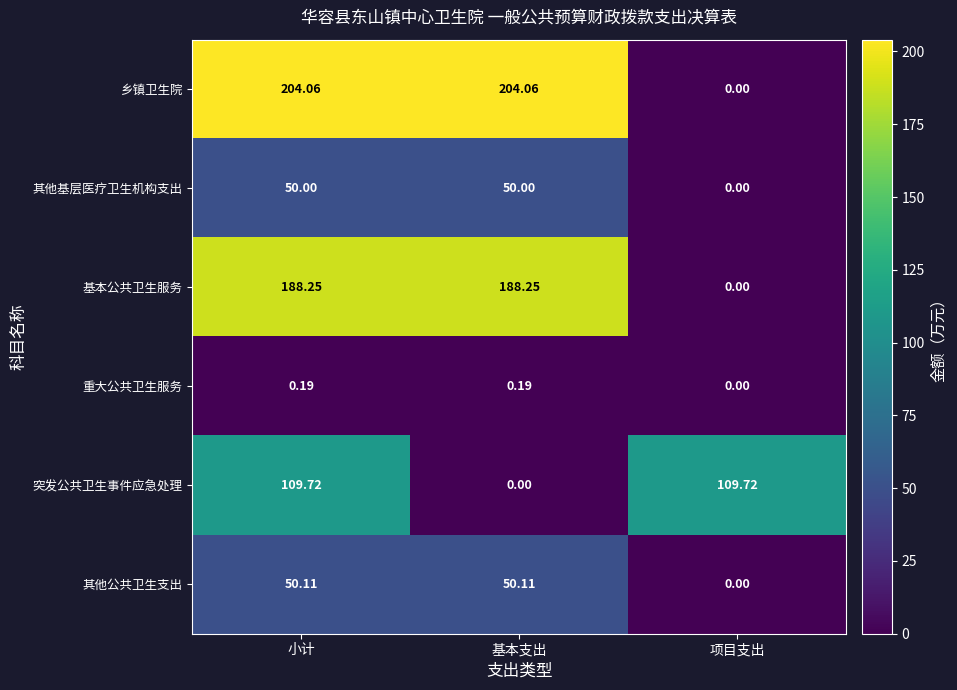

Which series has the largest total across all categories?

乡镇卫生院